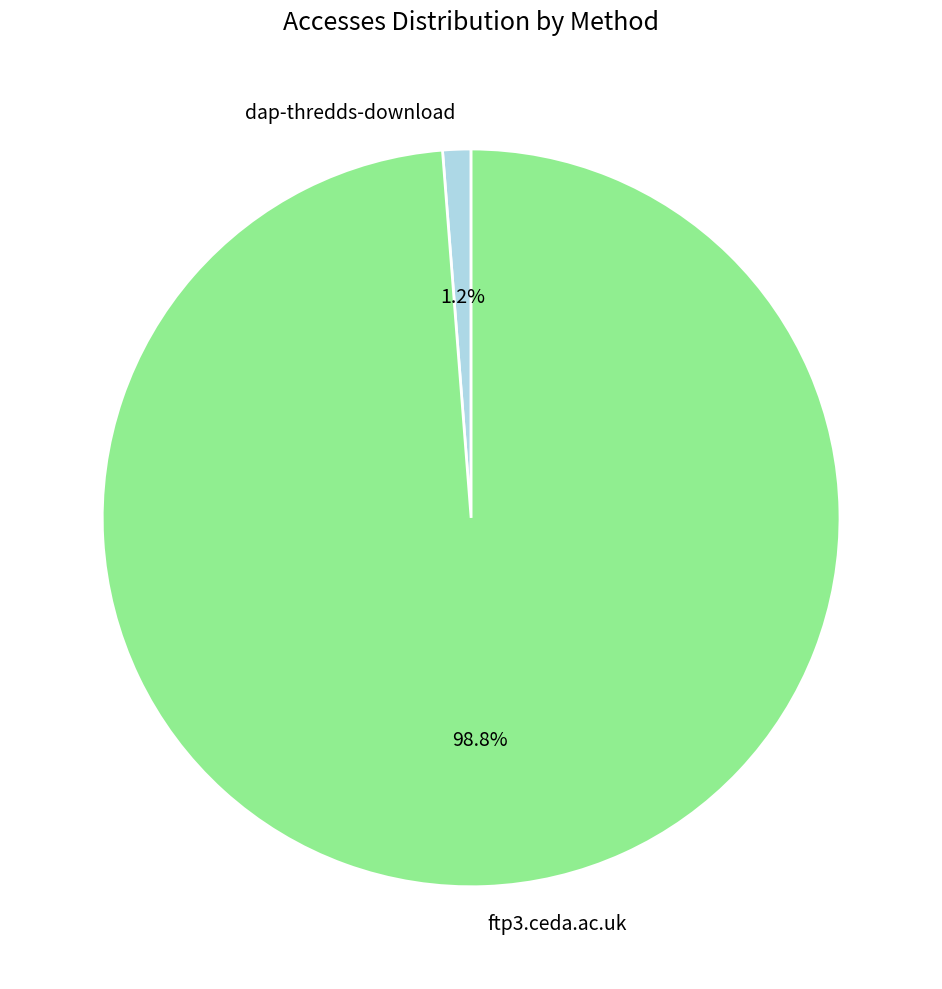

True or false: ftp3.ceda.ac.uk accounts for 89% of the total.

False